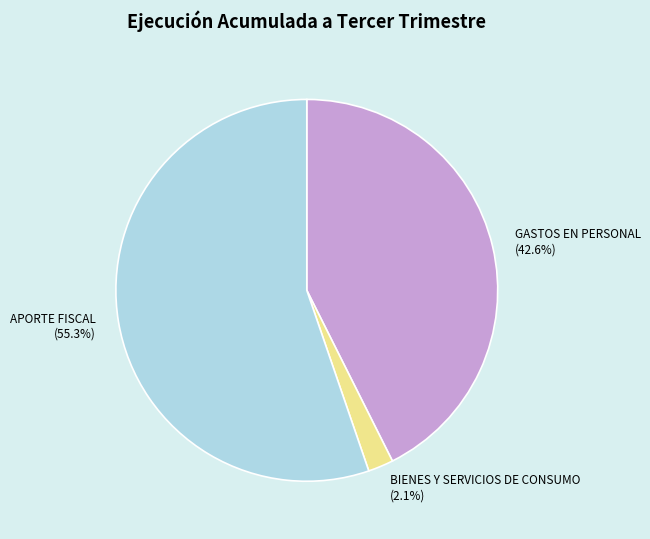

Rank the categories by value from highest to lowest.

APORTE FISCAL, GASTOS EN PERSONAL, BIENES Y SERVICIOS DE CONSUMO